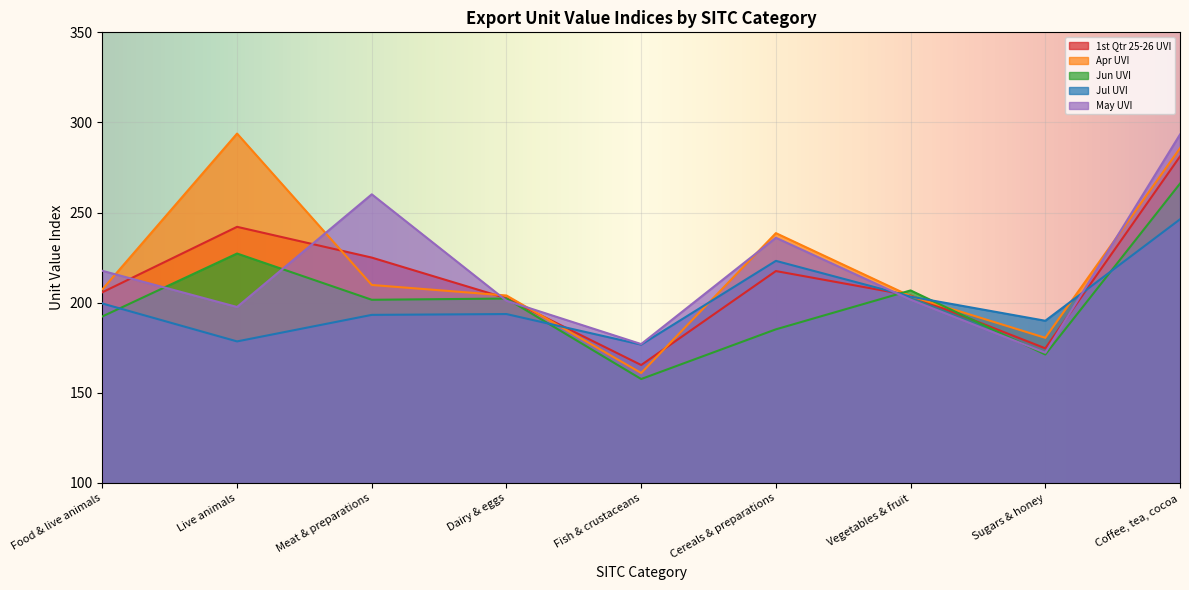

The May UVI series shows 356.3 at Dairy & eggs. True or false?

False